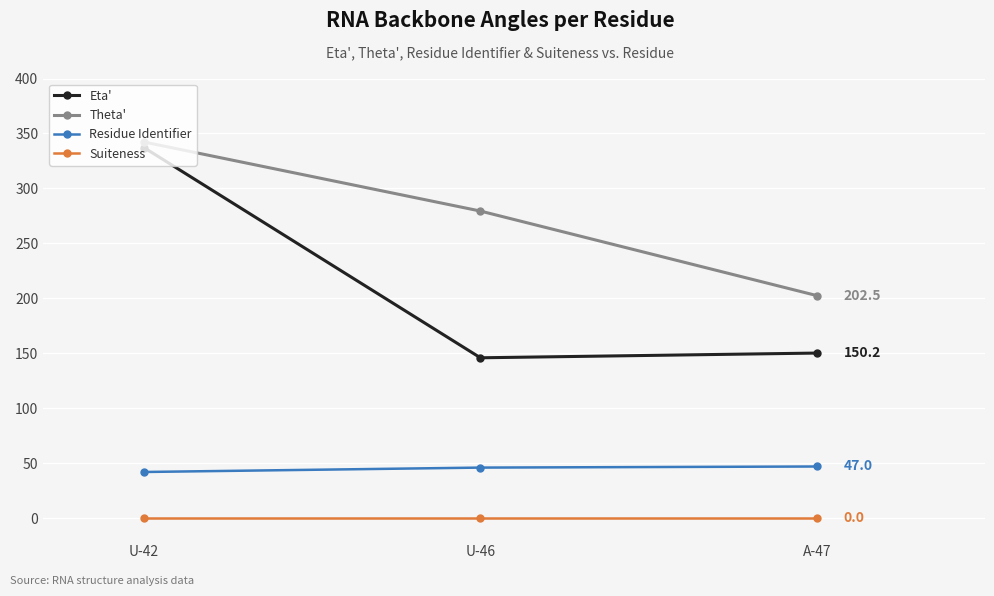

Where does the Eta' series first go above 150?

U-42